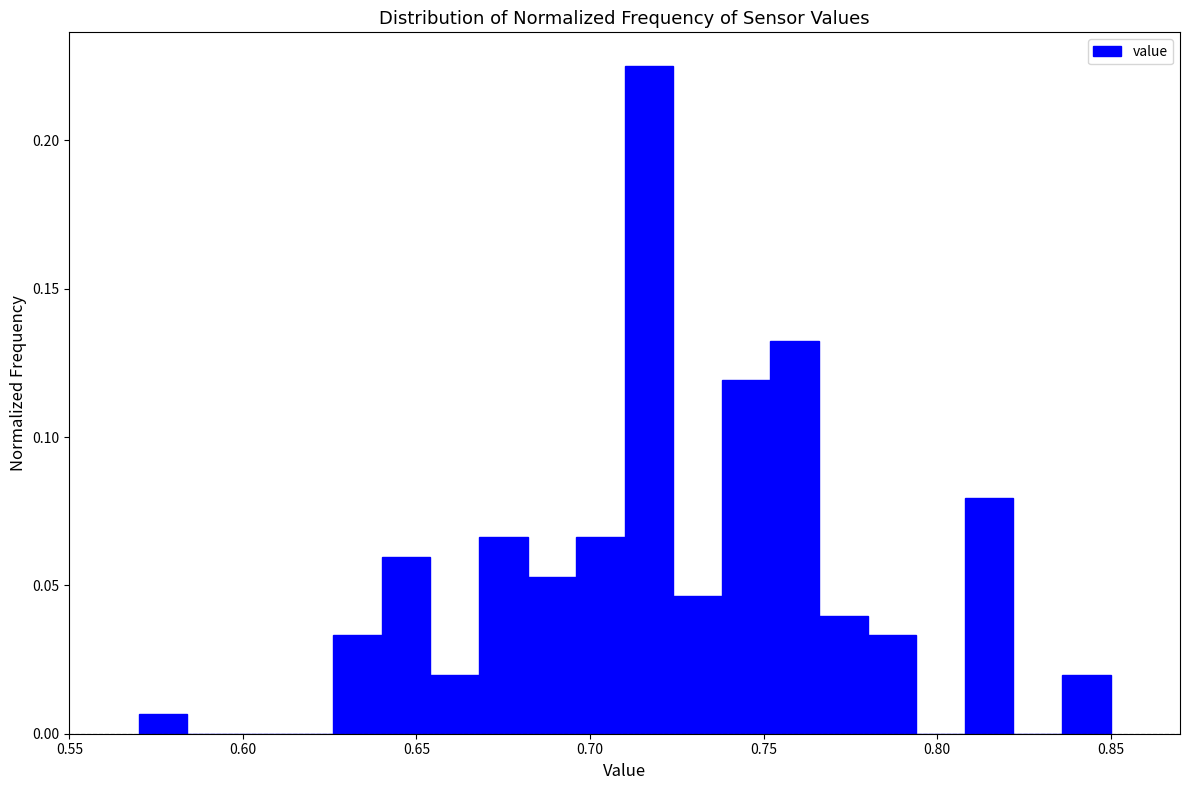

Read against the x-axis, roughly where is the centre of the tallest bar?

0.715